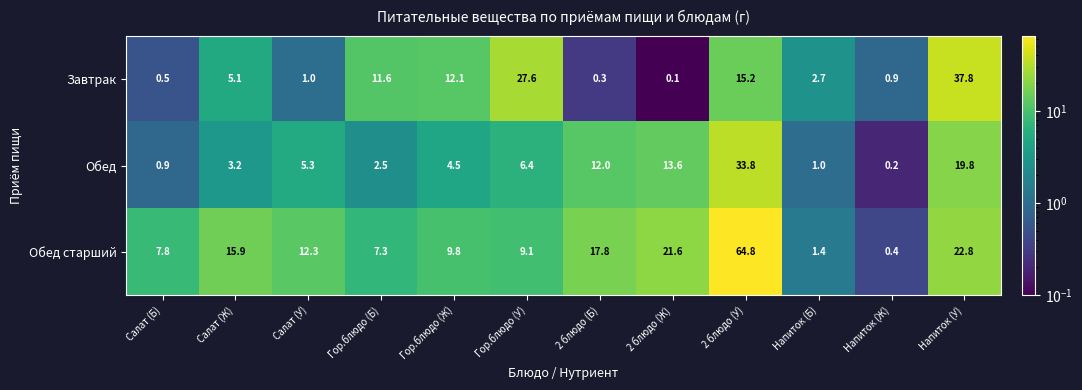

What is the spread (max minus min) of values at Гор.блюдо (Ж)?

7.6